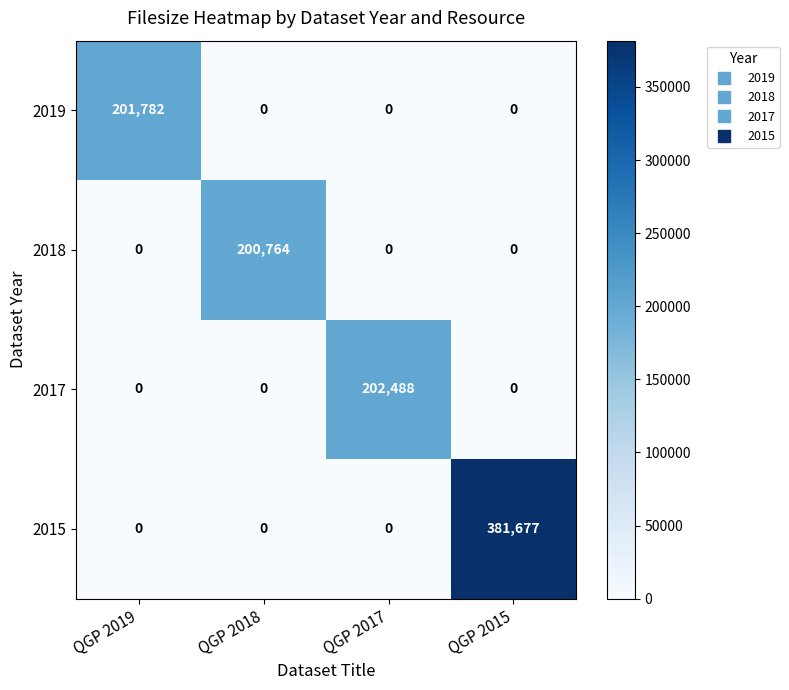

What is the sum of all 2019 values?

201782